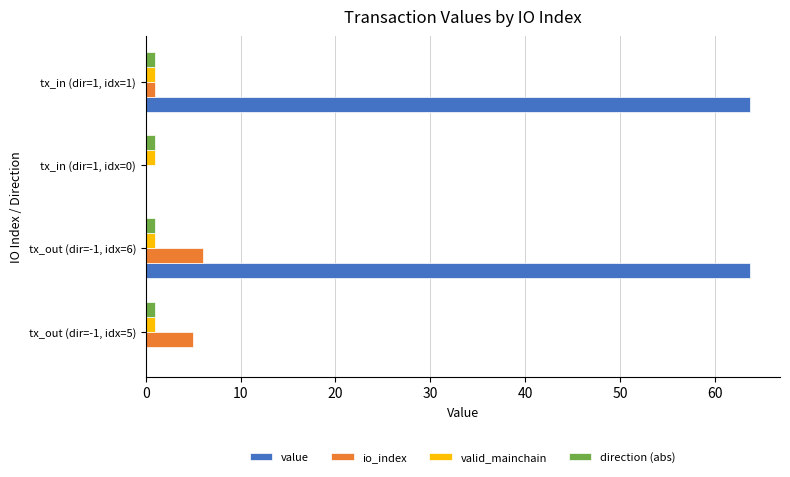

True or false: valid_mainchain has a value of 1.0 at tx_out (dir=-1, idx=5).

True